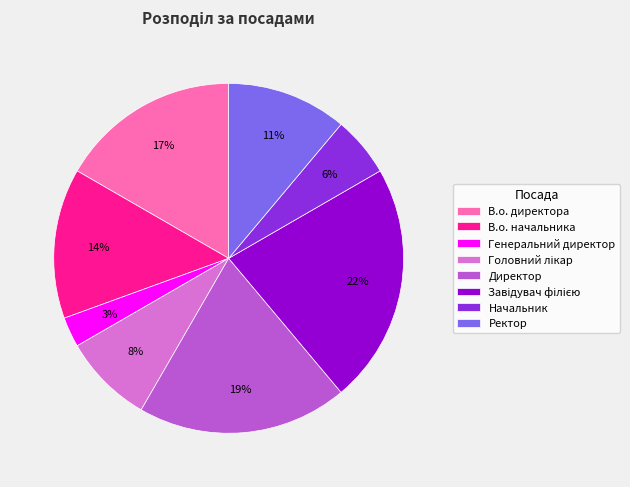

Which has a higher value, Генеральний директор or Начальник?

Начальник